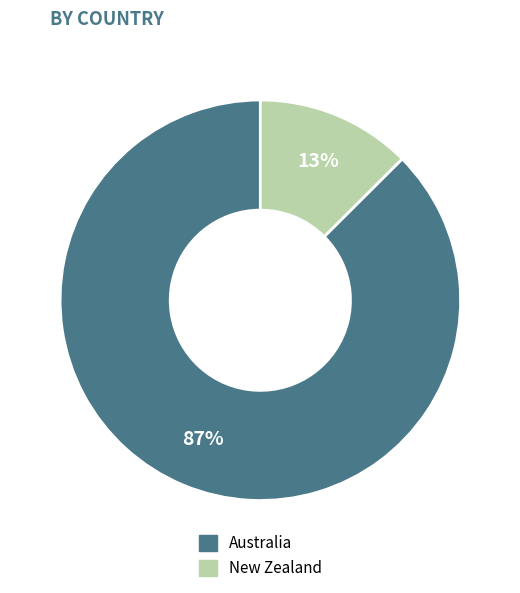

To the nearest percent, what percentage of the pie is New Zealand?

13%